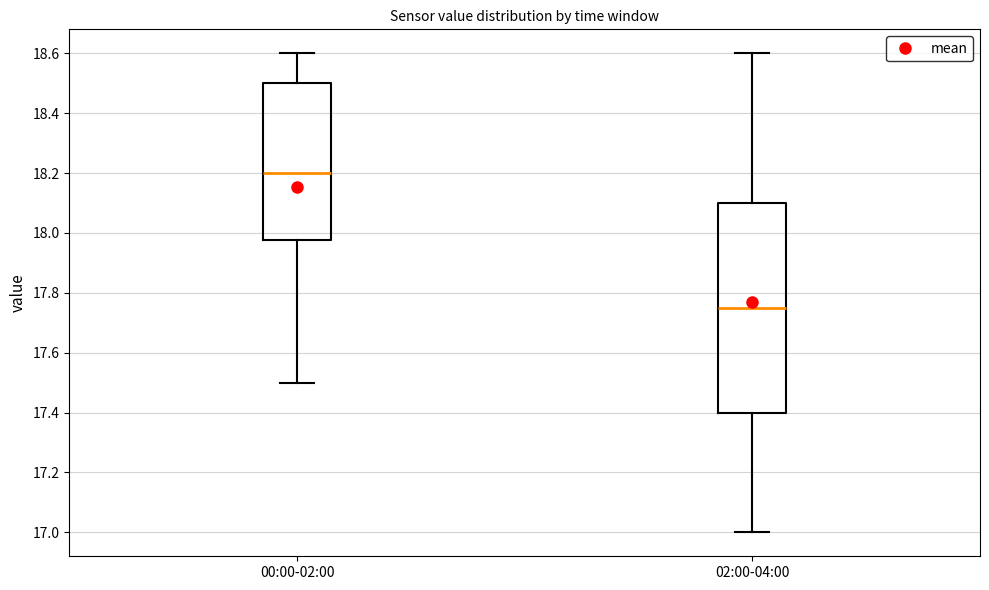

Comparing the boxes themselves (not the whiskers), which one is the tallest?

02:00-04:00